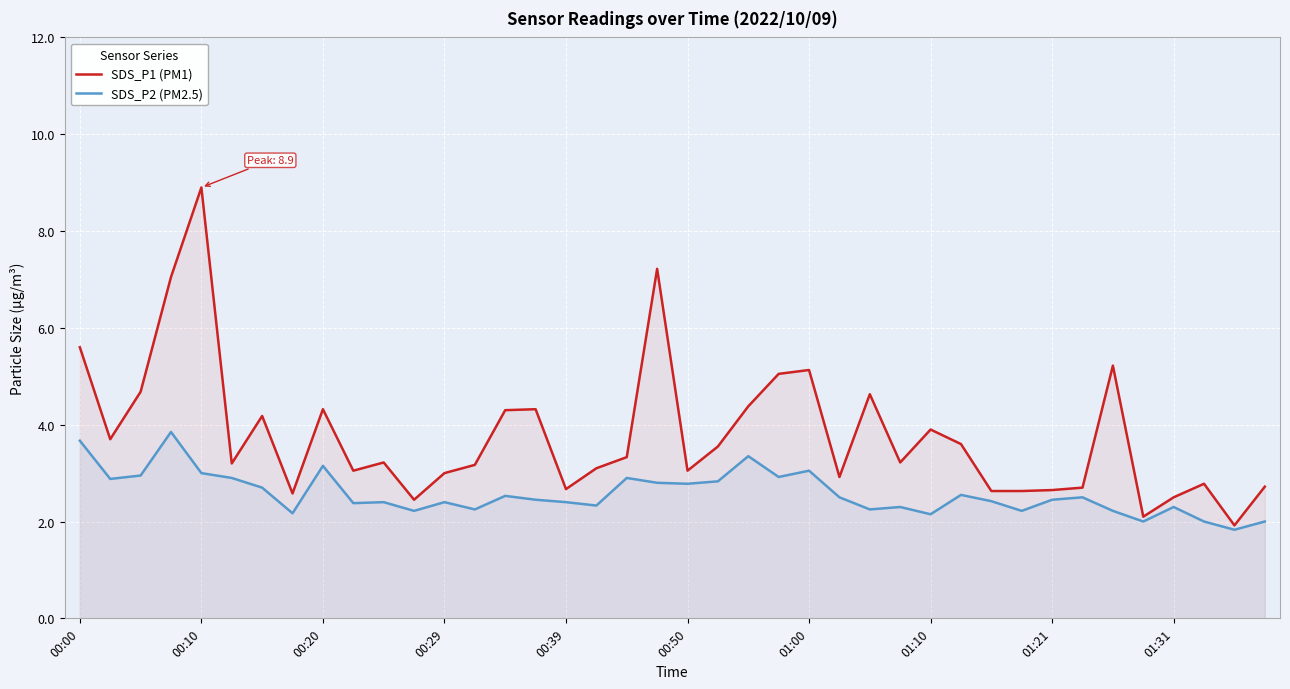

Reading left to right, list all the values displayed in this chart.

SDS_P1 (PM1): 5.6	3.7	4.7	7.0	8.9	3.2	4.2	2.6	4.3	3.0	3.2	2.5	3.0	3.2	4.3	4.3	2.7	3.1	3.3	7.2	3.0	3.5	4.4	5.0	5.1	2.9	4.6	3.2	3.9	3.6	2.6	2.6	2.6	2.7	5.2	2.1	2.5	2.8	1.9	2.7
SDS_P2 (PM2.5): 3.7	2.9	3.0	3.9	3.0	2.9	2.7	2.2	3.1	2.4	2.4	2.2	2.4	2.2	2.5	2.5	2.4	2.3	2.9	2.8	2.8	2.8	3.4	2.9	3.0	2.5	2.2	2.3	2.1	2.5	2.4	2.2	2.5	2.5	2.2	2.0	2.3	2.0	1.8	2.0